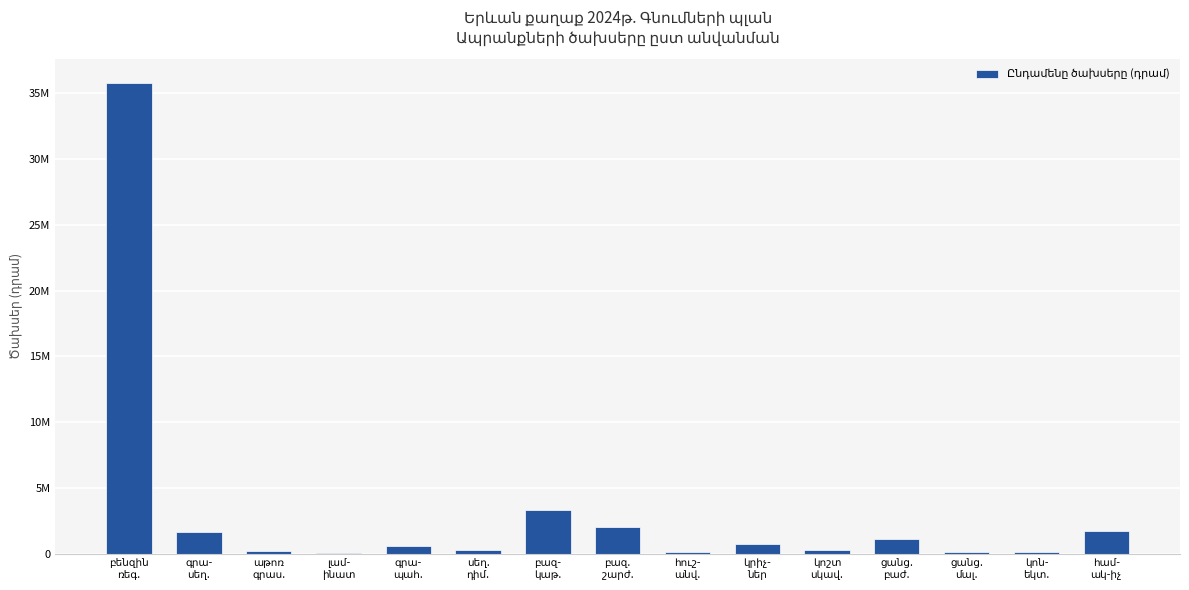

Reading left to right, list all the values displayed in this chart.

բենզին
ռեգ.=35798400	գրա-
սեղ.=1600000	աթոռ
գրաս.=200000	լամ-
ինատ=50000	գրա-
պահ.=600000	սեղ.
դիմ.=300000	բազ-
կաթ.=3300000	բազ.
շարժ.=2000000	հուշ-
անվ.=153000	կրիչ-
ներ=750000	կոշտ
սկավ.=250000	ցանց.
բաժ.=1130000	ցանց.
մալ.=120000	կոն-
եկտ.=120000	համ-
ակ-իչ=1750000